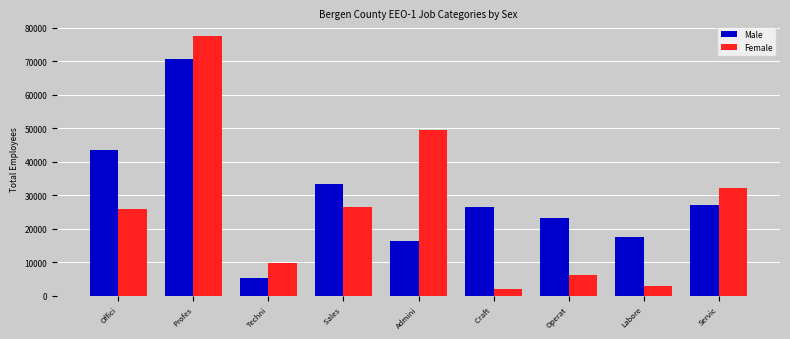

What is the spread (max minus min) of values at Labore?

14720